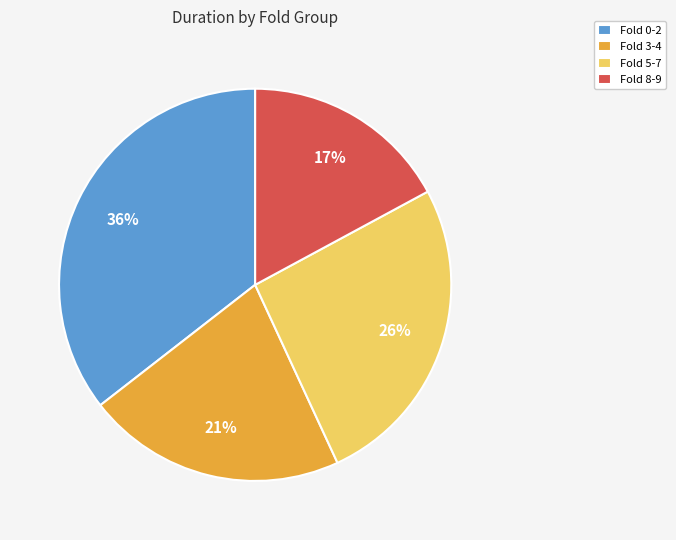

What is the ratio of the value at Fold 8-9 to the value at Fold 3-4?

0.8